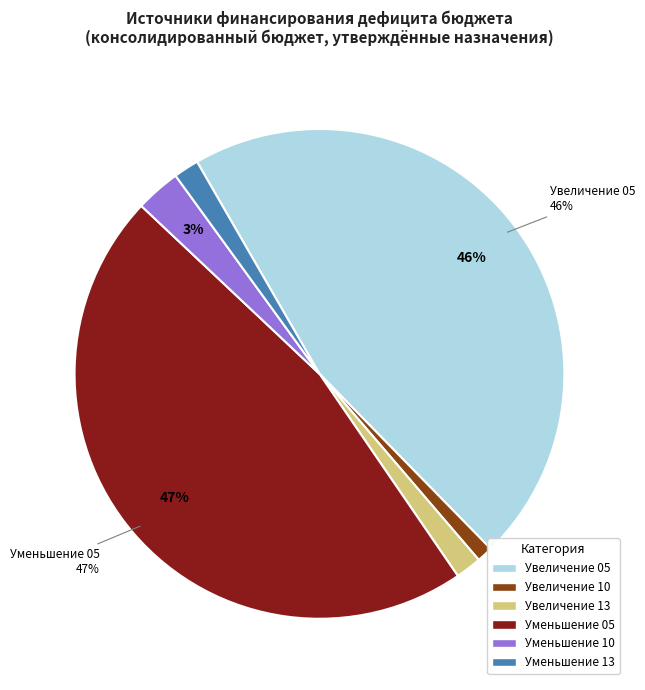

Does any single category account for the majority?

No